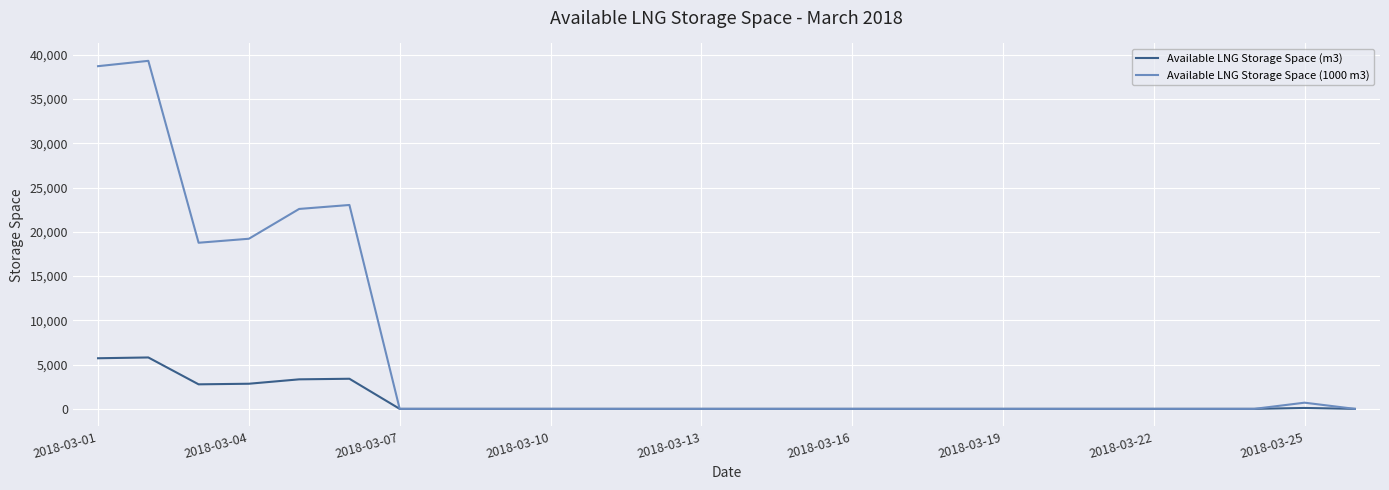

Which series has the largest total across all categories?

Available LNG Storage Space (1000 m3)